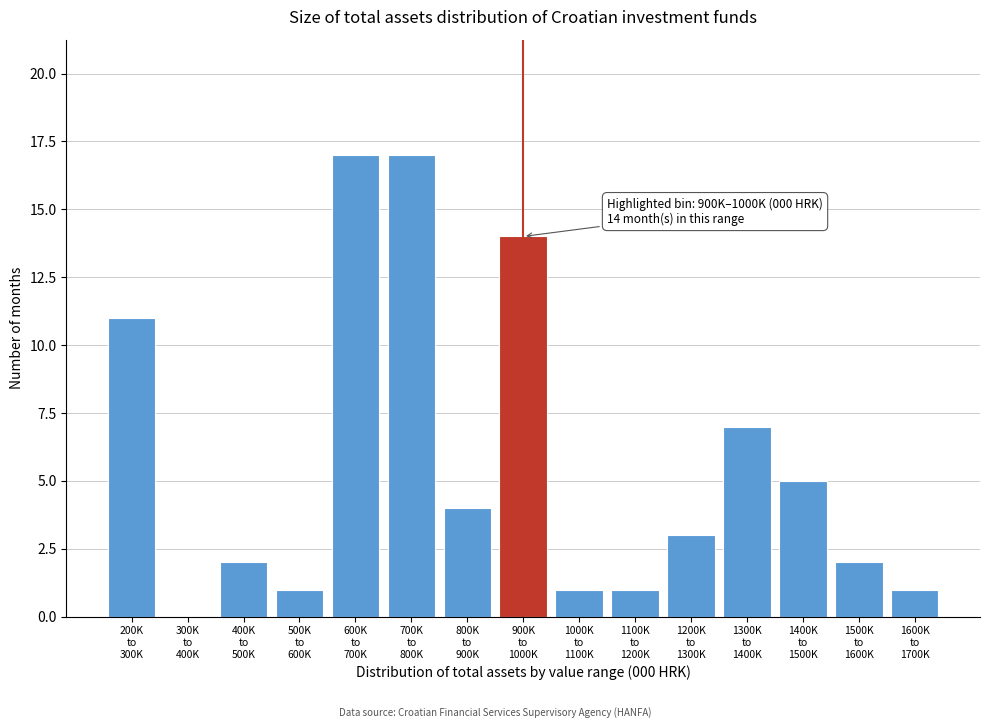

What is the sum of all values?

86